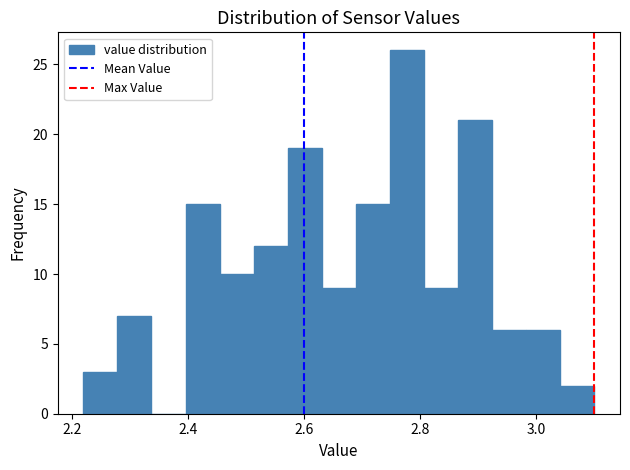

Read against the x-axis, roughly where is the centre of the tallest bar?

2.78